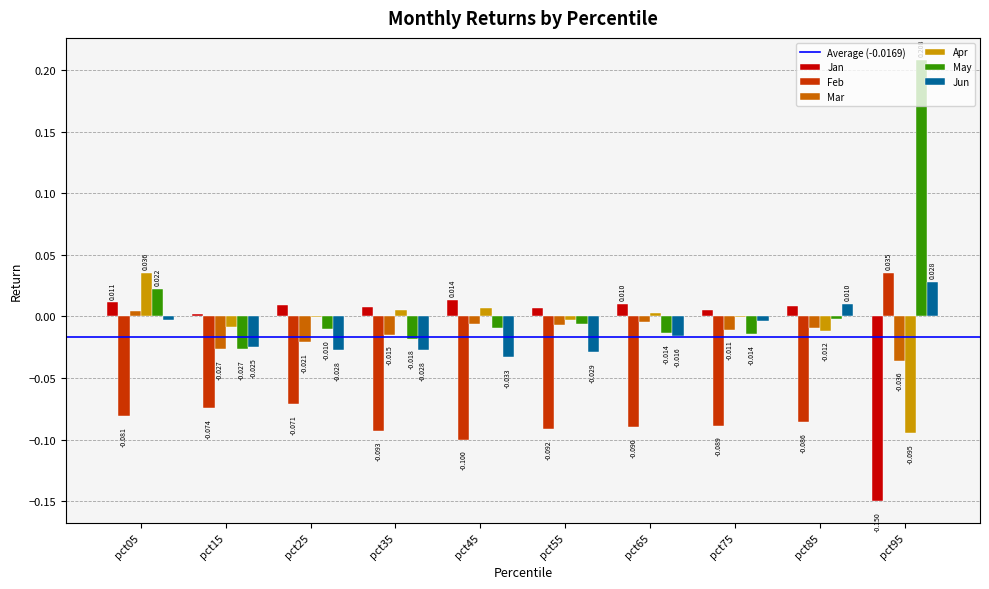

At which label is May closest to 0?

pct85